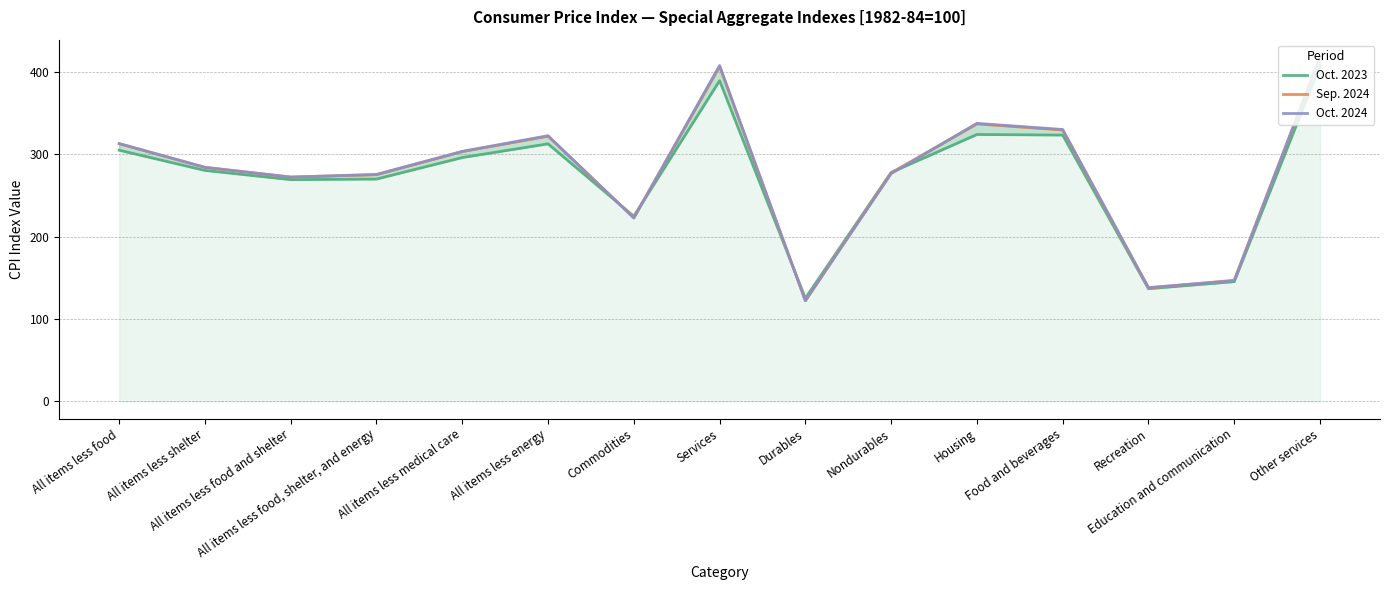

The value of Oct. 2024 at All items less energy is 535.3. True or false?

False